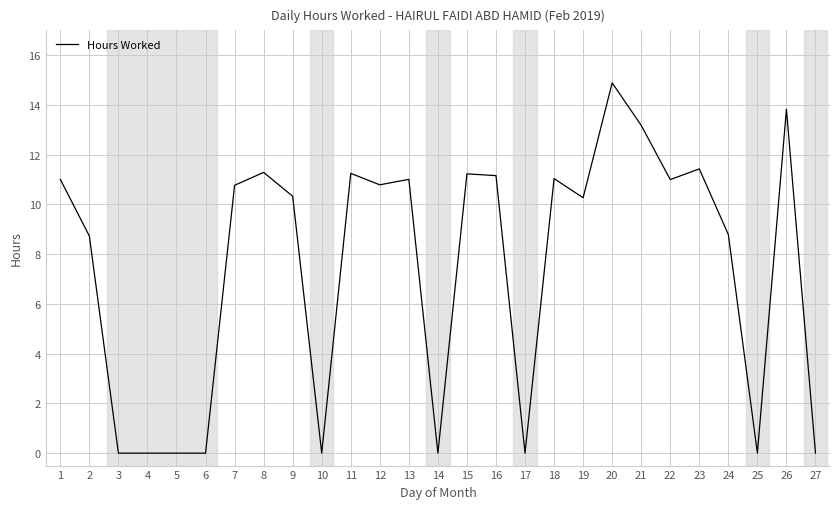

At which category does the chart reach its peak across all series?

20